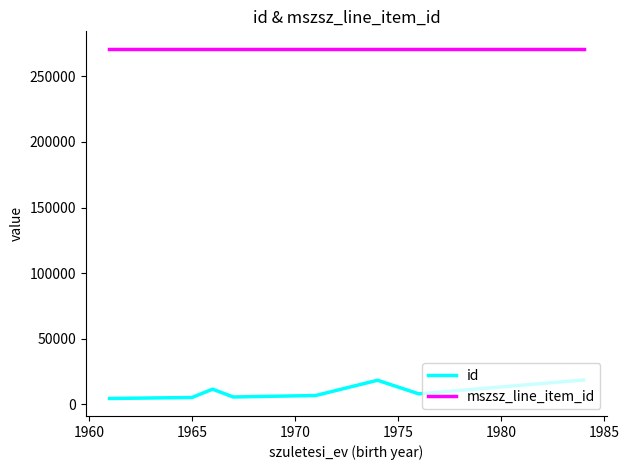

Rank the series by their maximum value, from lowest to highest.

id, mszsz_line_item_id